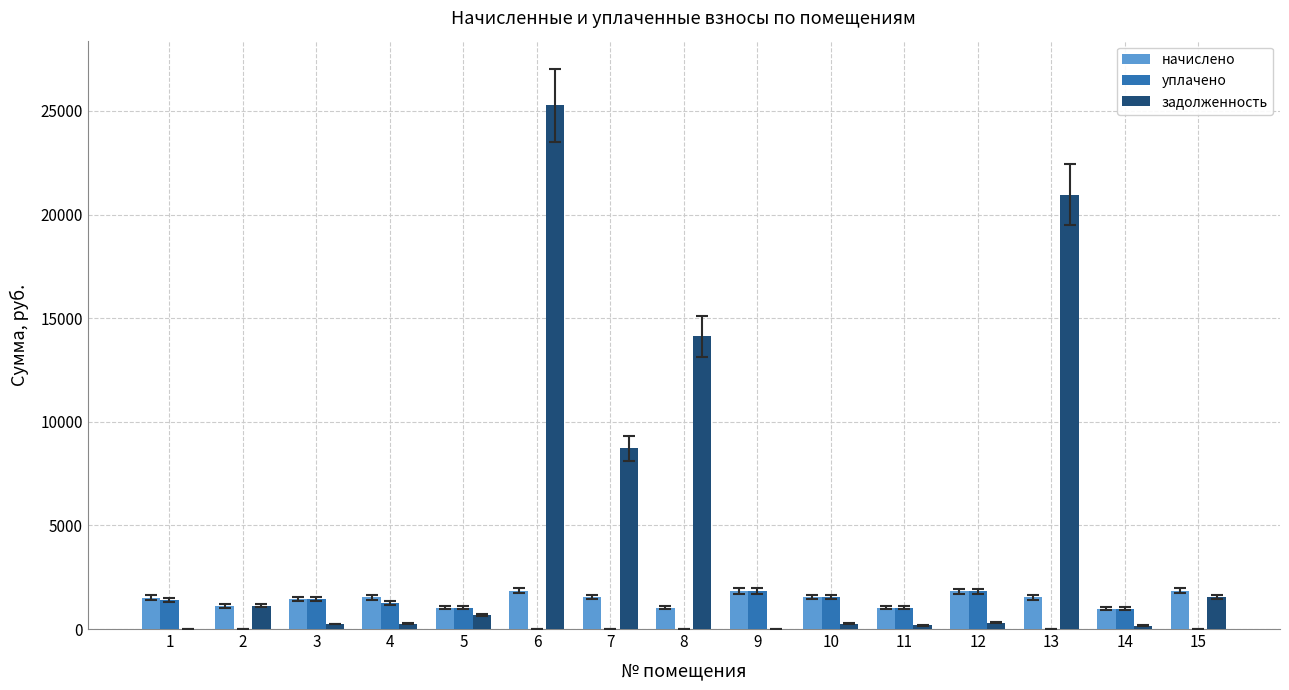

At which category is the sum across all series the highest?

6